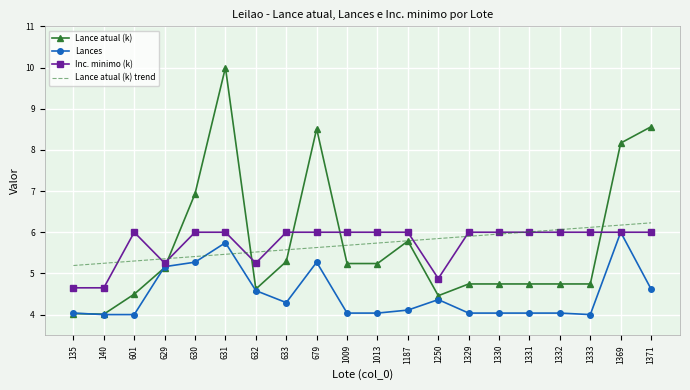

Is the value of Lance atual (k) trend at 135 greater than the value of Lance atual (k) at 1332?

Yes